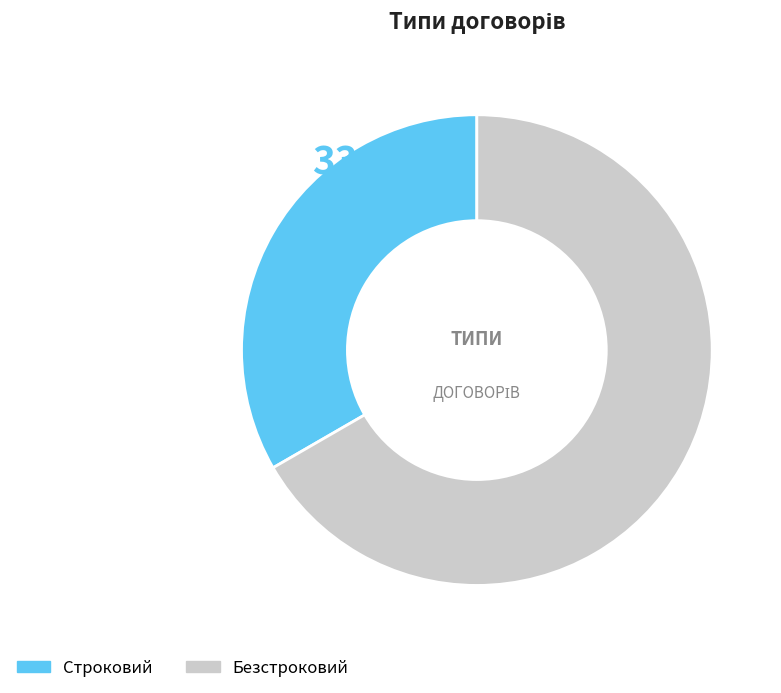

The Строковий slice represents 43% of the pie. True or false?

False